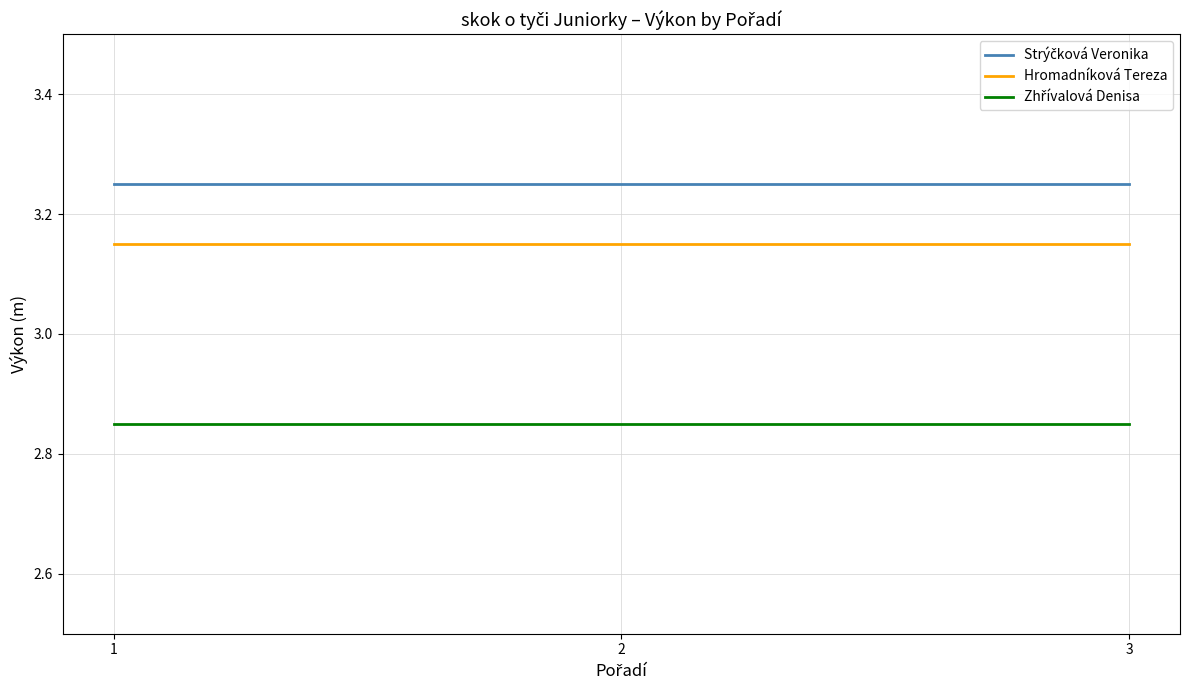

Is it true that Hromadníková Tereza equals 2.2 at 1?

False